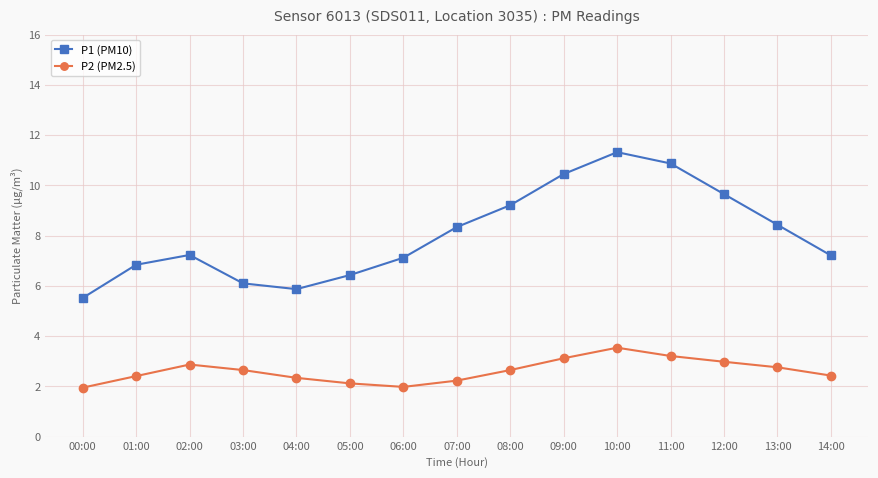

Count the number of data series in this chart.

2